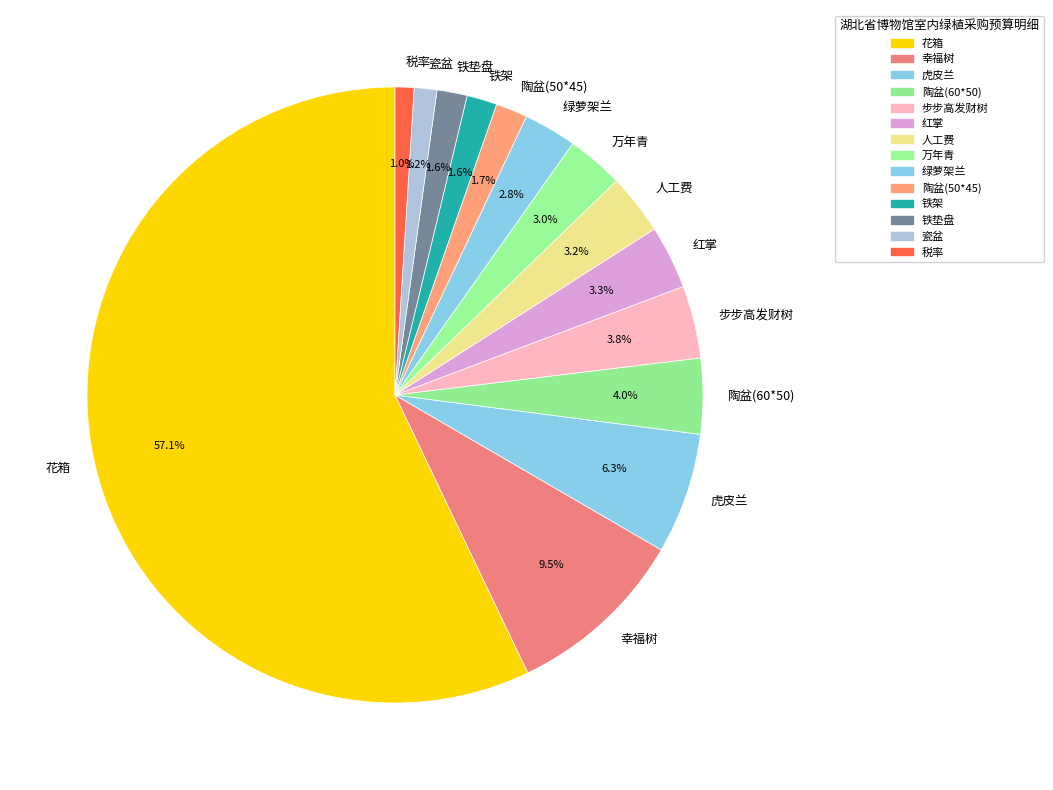

To the nearest percent, what portion does 人工费 represent?

3%